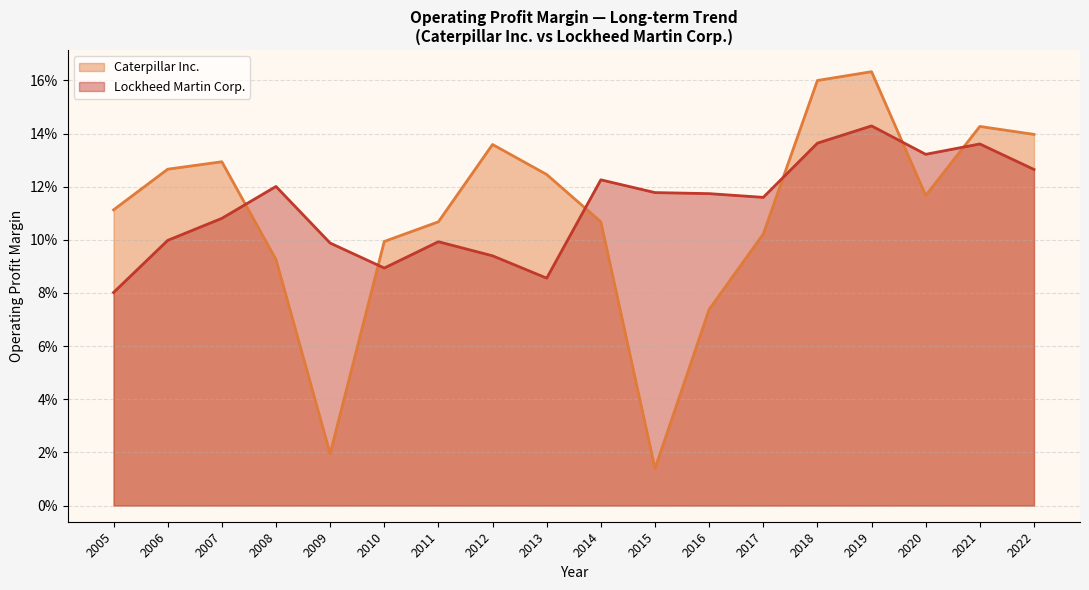

What is the sum of all Lockheed Martin Corp. values?

2.1